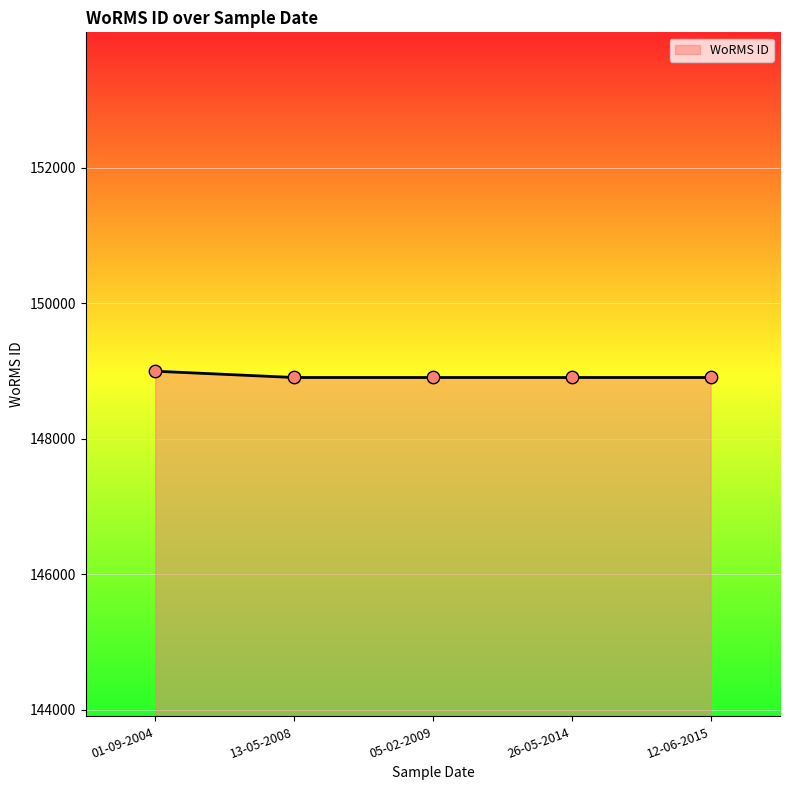

Approximately how many times larger is the value at 13-05-2008 compared to 12-06-2015?

1.0